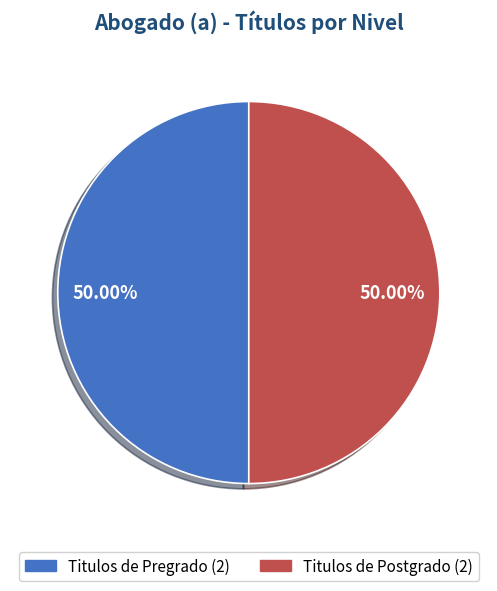

Which slice is the largest?

Titulos de Pregrado